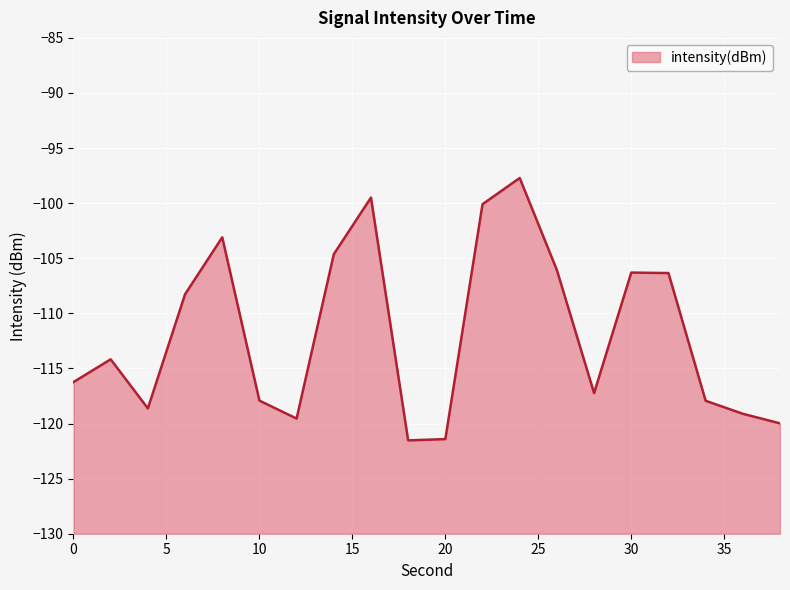

Reading left to right, transcribe all the data shown in this chart.

-116.2	-114.2	-118.6	-108.3	-103.1	-117.9	-119.5	-104.6	-99.5	-121.5	-121.4	-100.1	-97.7	-106.1	-117.2	-106.3	-106.3	-117.9	-119.1	-120.0